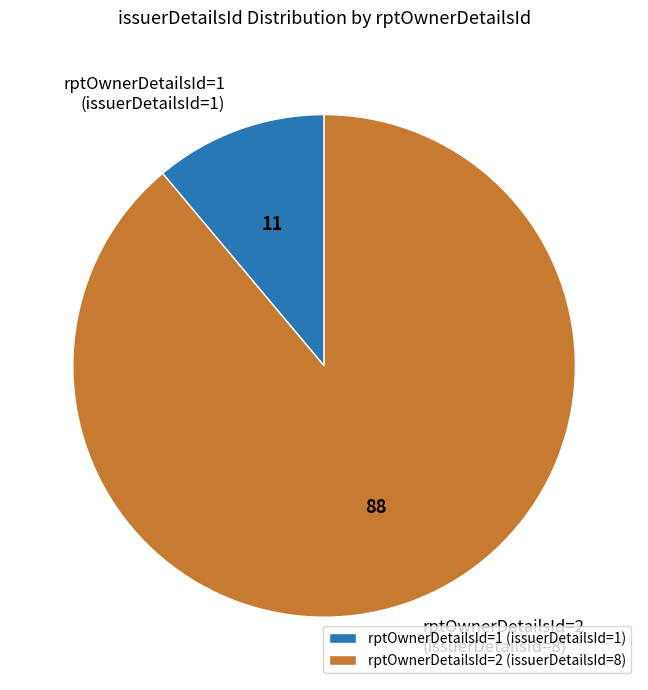

Is it true that rptOwnerDetailsId=2 is 99% of the pie?

False